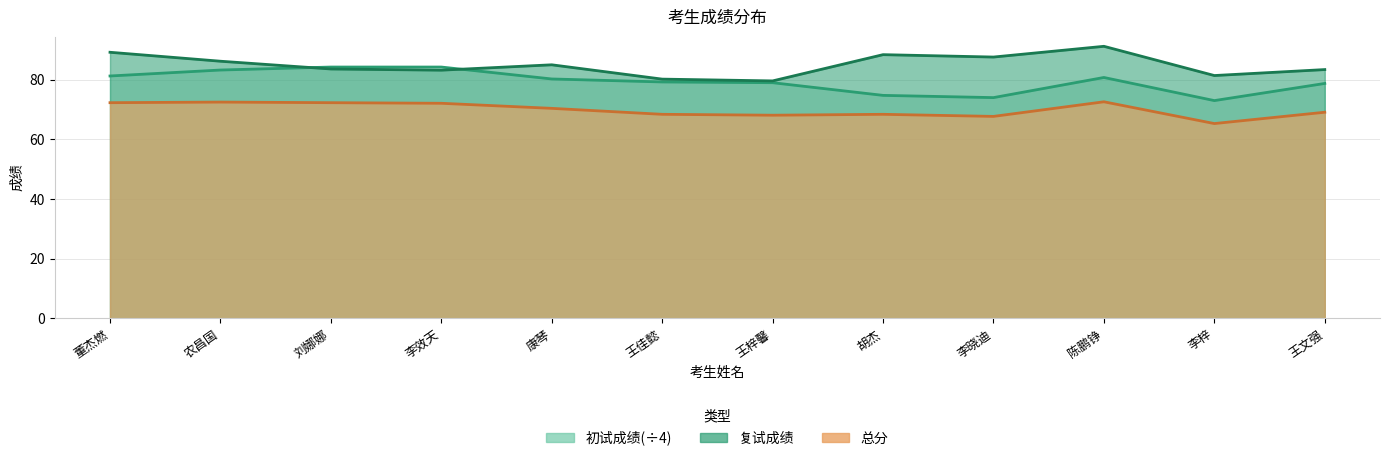

What is the sum of the 复试成绩 values at 陈鹏铮 and 王佳懿?

171.4